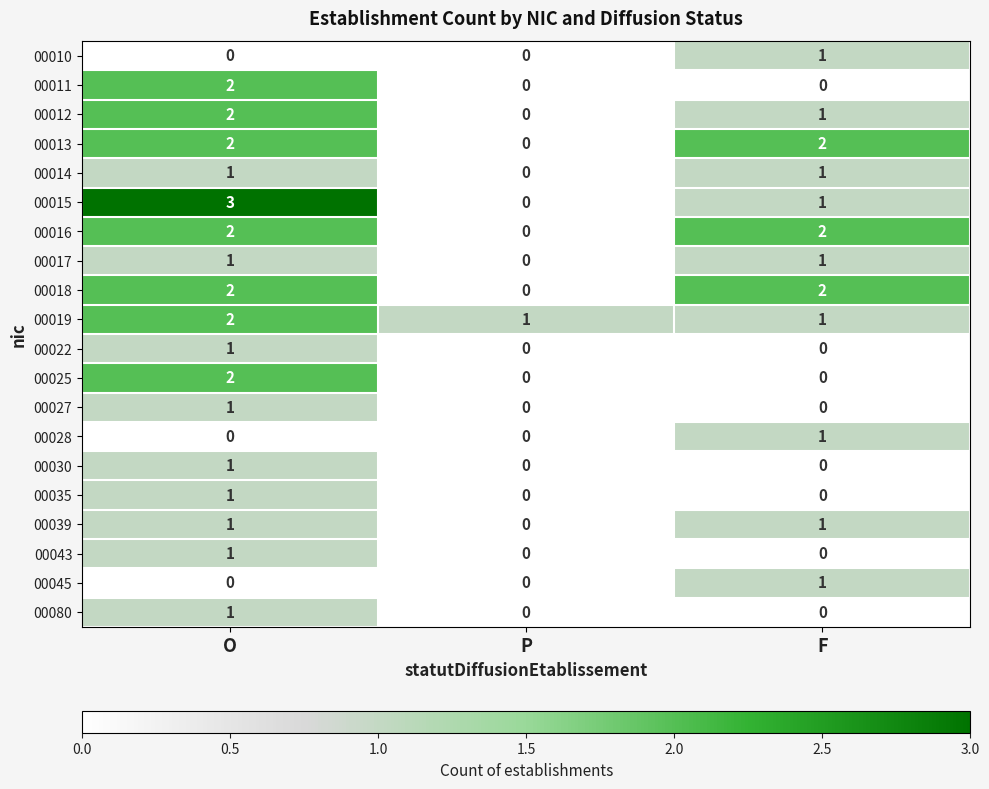

How many series are shown in this chart?

20